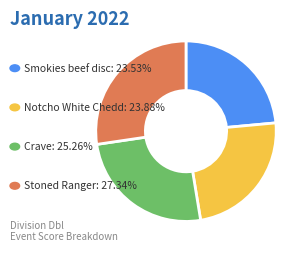

Is there any slice that represents more than half of the pie?

No